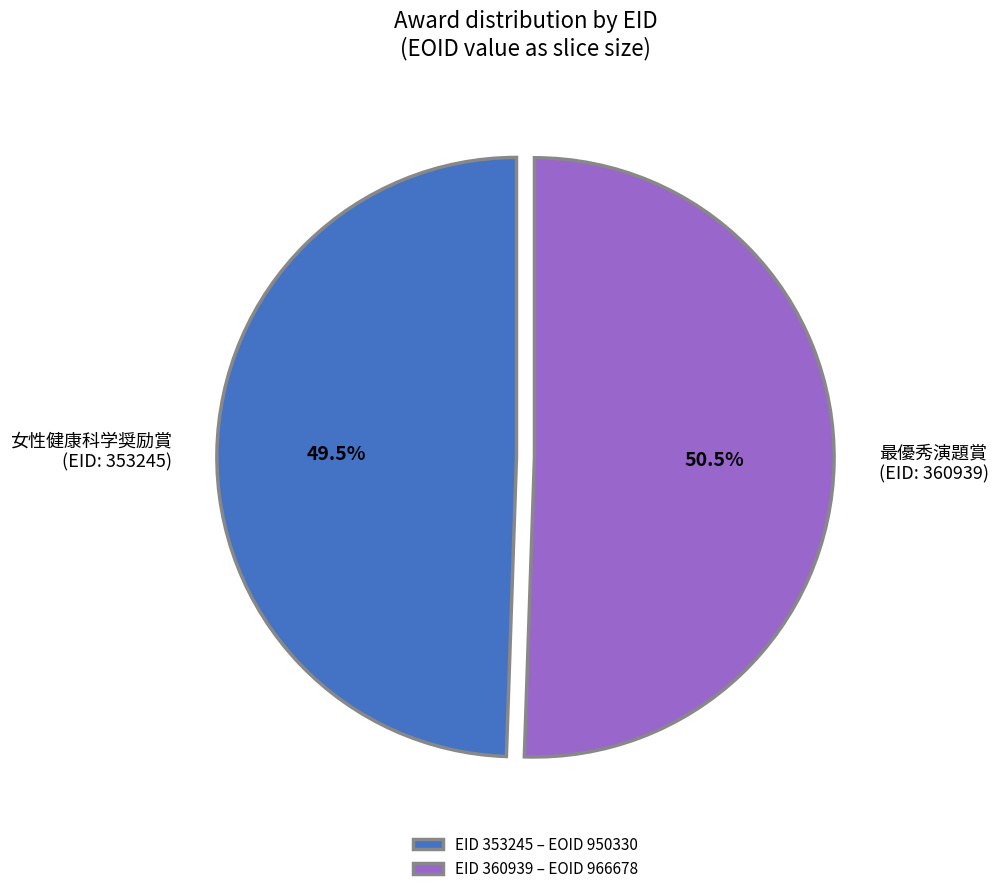

Combined, do EID 360939 – EOID 966678 and EID 353245 – EOID 950330 account for over 50%?

Yes